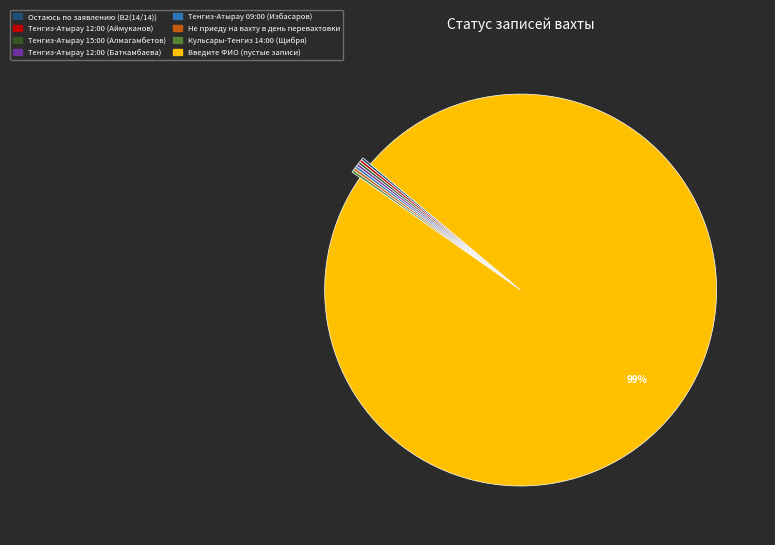

Does any single category account for the majority?

Yes